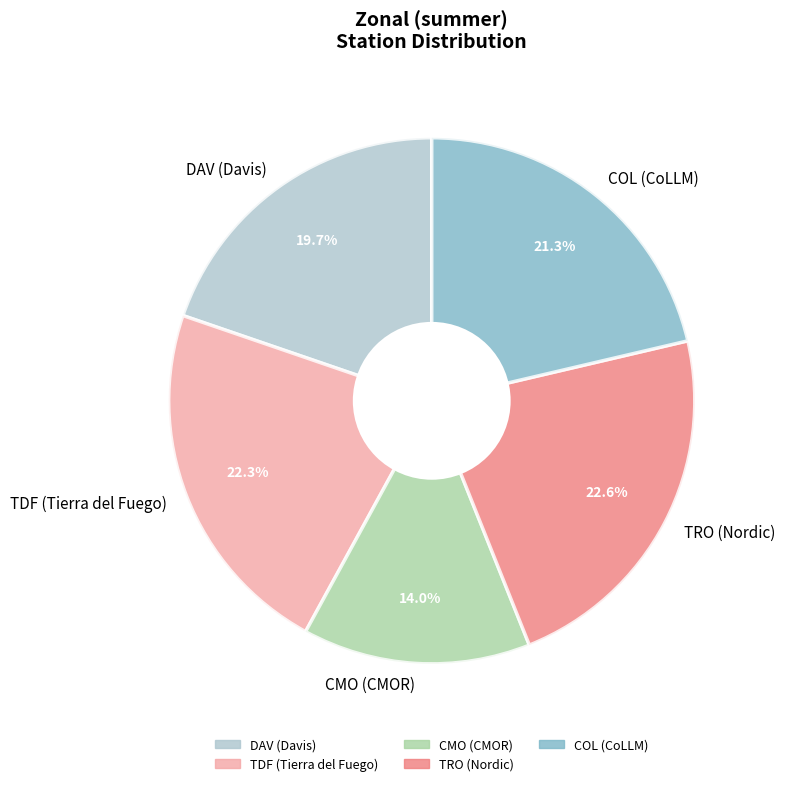

To the nearest percent, what is the combined percentage of CMO (CMOR) and COL (CoLLM)?

35%